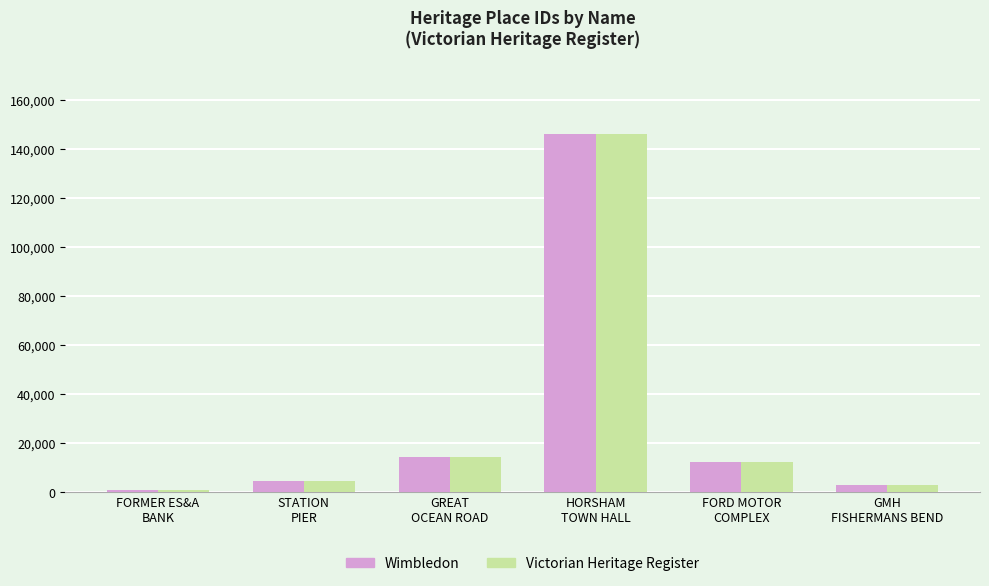

What is the difference between the Victorian Heritage Register values at STATION
PIER and GREAT
OCEAN ROAD?

9625